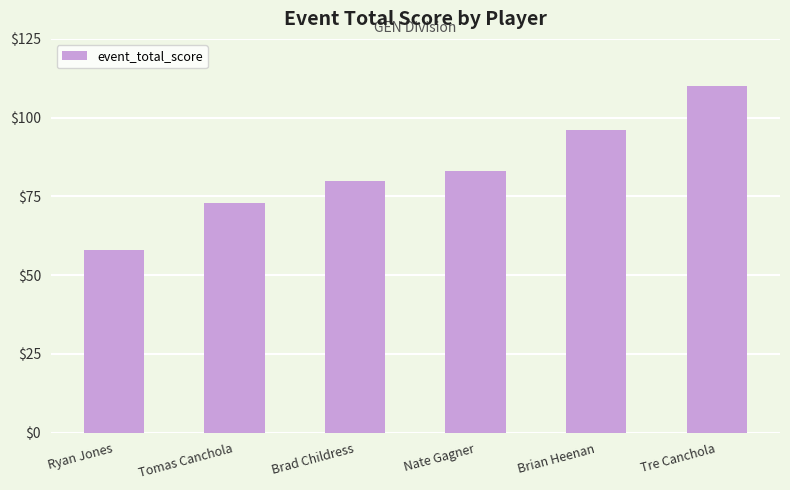

What is the change in value from Ryan Jones to Tomas Canchola?

+15